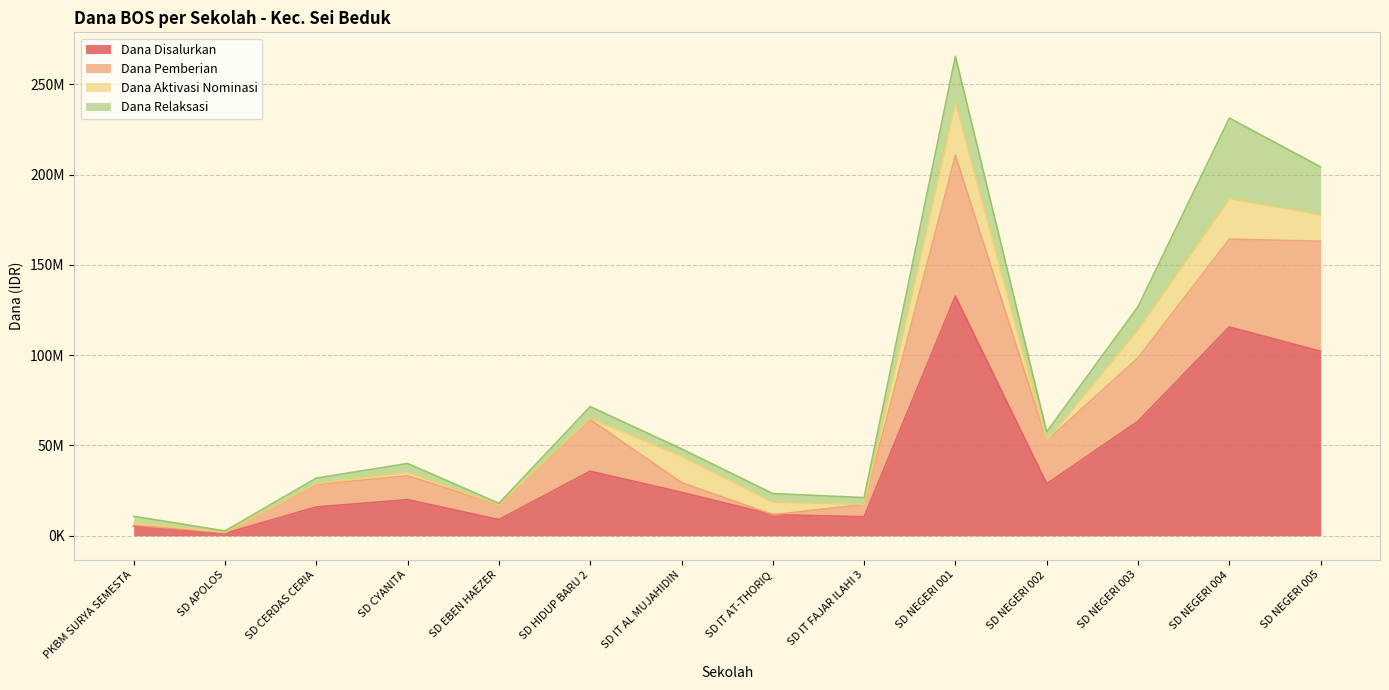

What is the value of the Dana Disalurkan point at the 5th from the left?

9000000